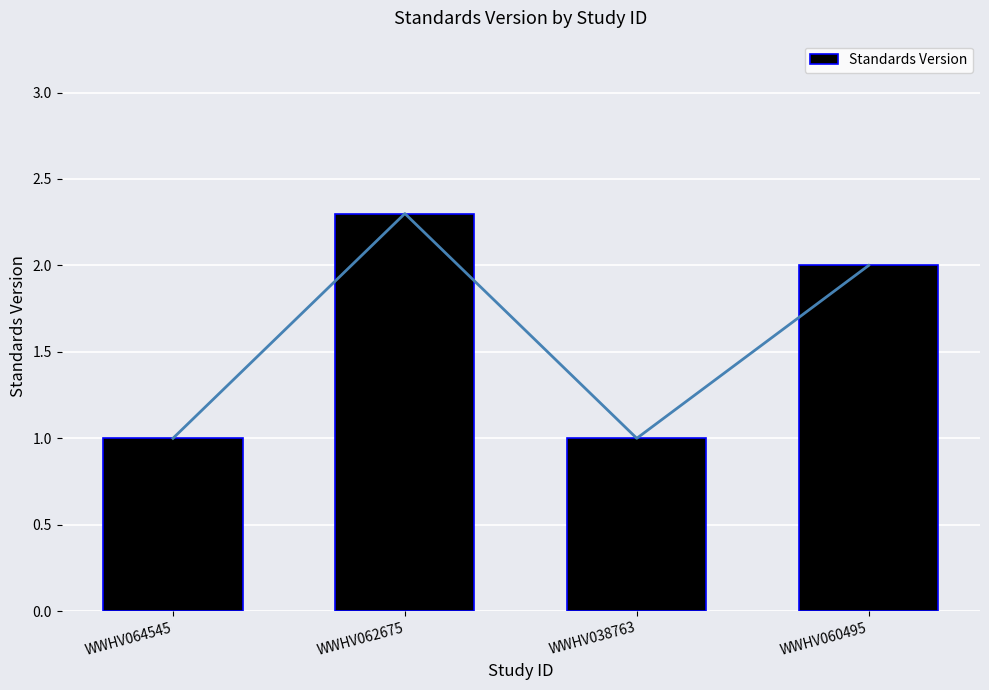

Reading left to right, extract all data points from this chart.

WWHV064545=1.0	WWHV062675=2.3	WWHV038763=1.0	WWHV060495=2.0